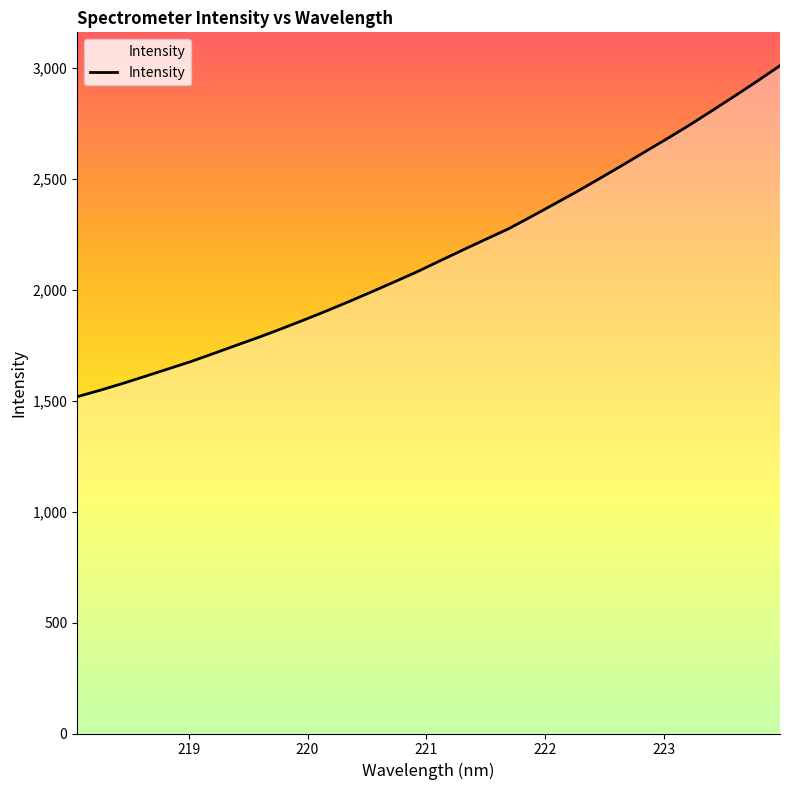

What is the maximum value shown in the chart?

3008.9